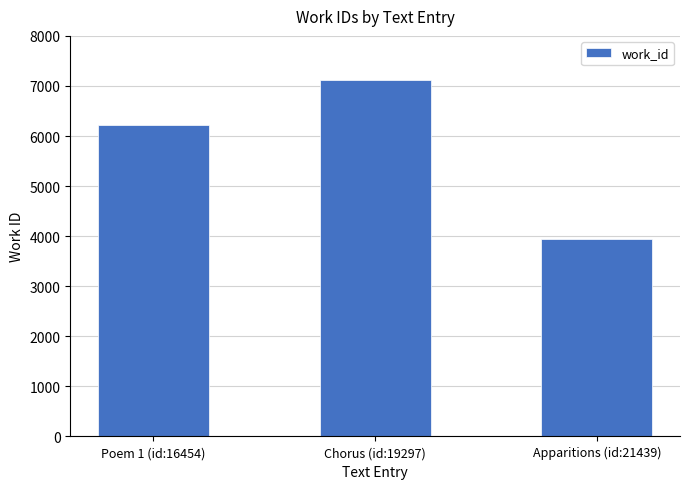

What is the change in value from Poem 1 (id:16454) to Chorus (id:19297)?

+908